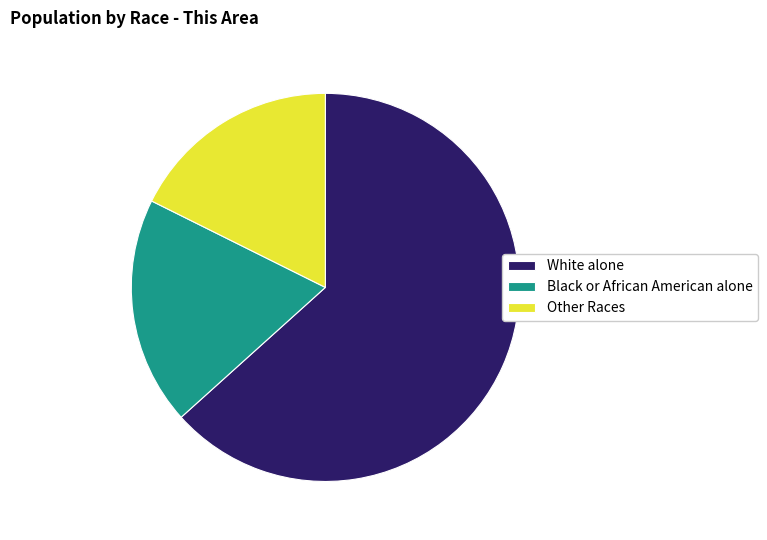

Is the sum of Black or African American alone and Other Races greater than half?

No